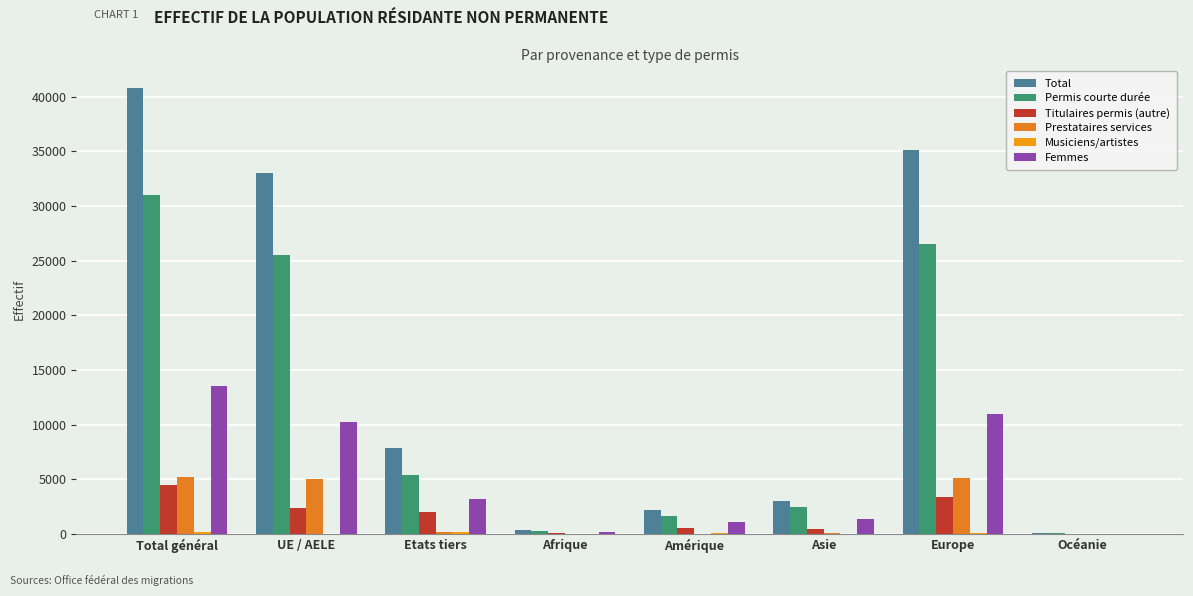

Count the number of data series in this chart.

6